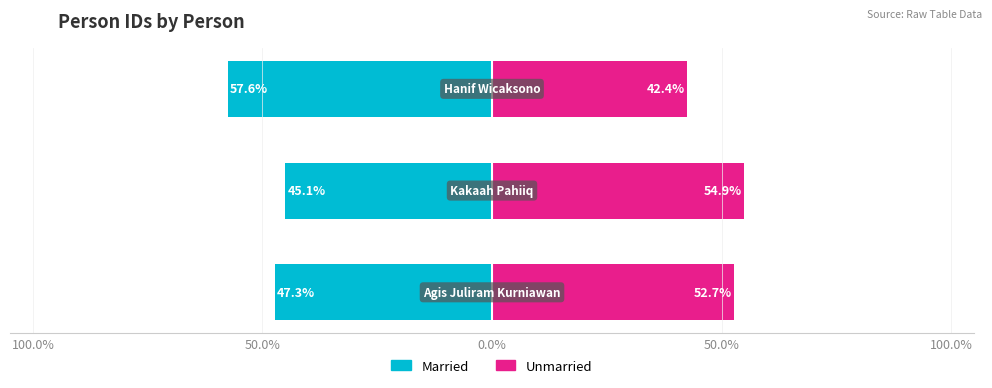

What is the value of the Married bar at the 2nd from the left?

-45.1